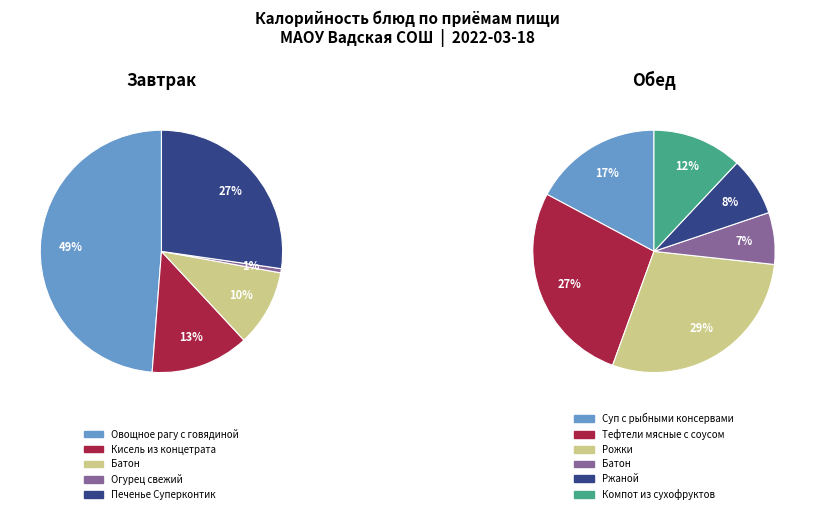

True or false: Кисель из концетрата accounts for 1% of the total.

False